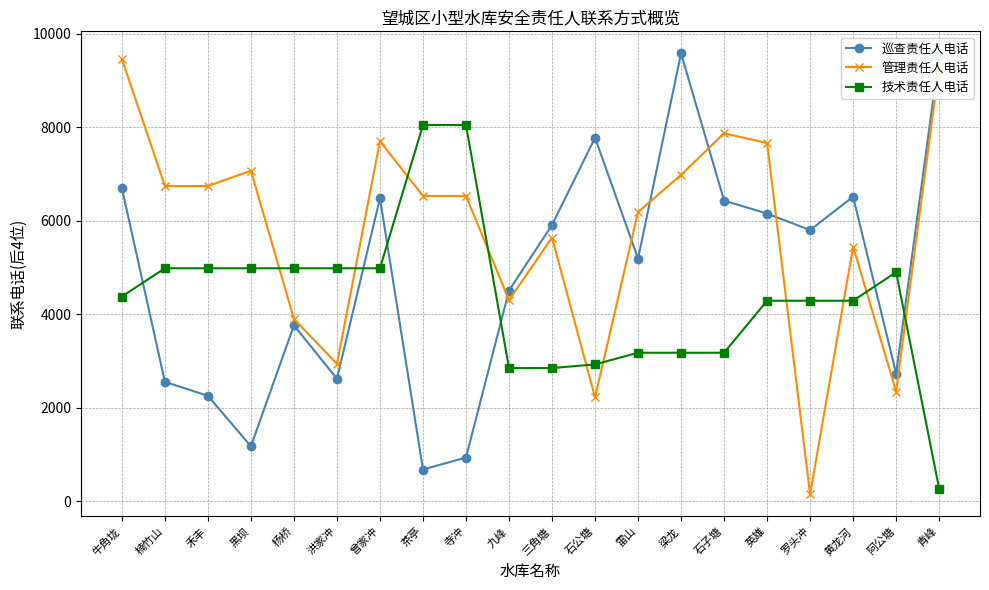

How many series are shown in this chart?

3